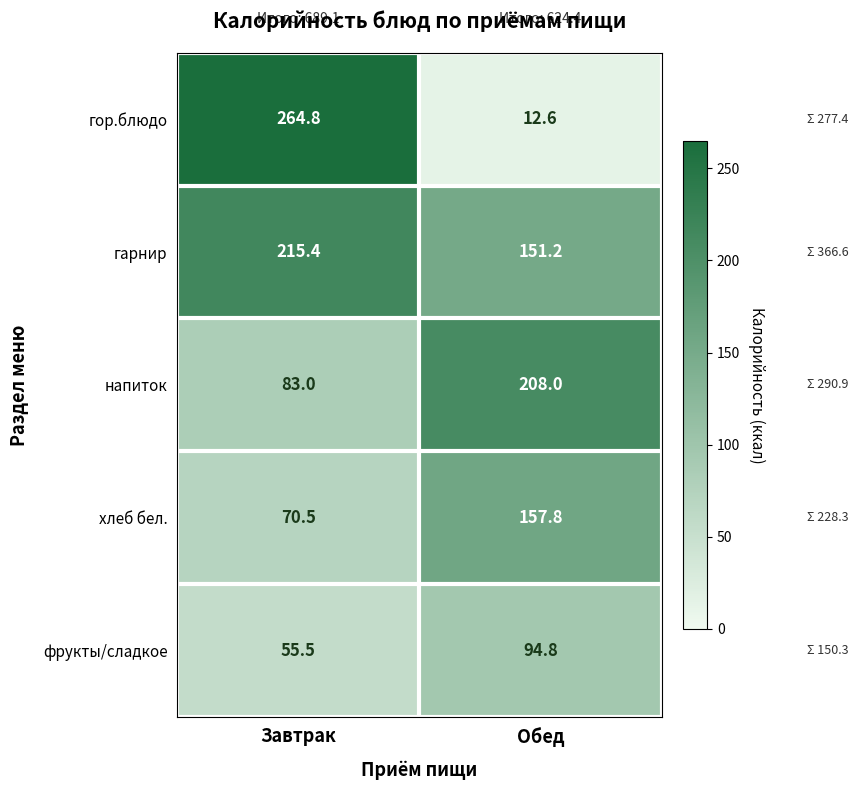

The value of фрукты/сладкое at Обед is 132.5. True or false?

False